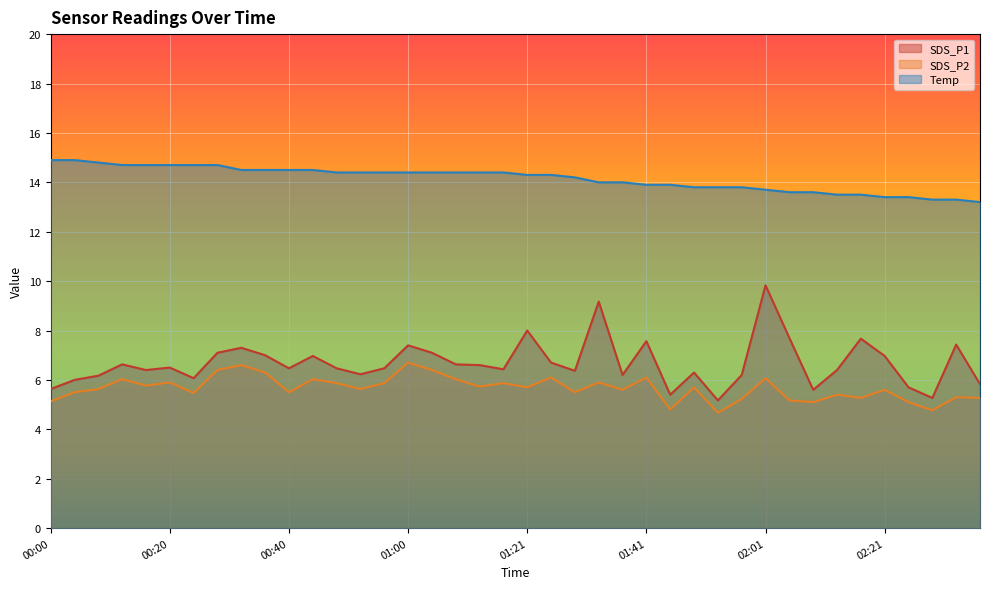

True or false: SDS_P1 has more than 0 points higher than both neighbors.

True